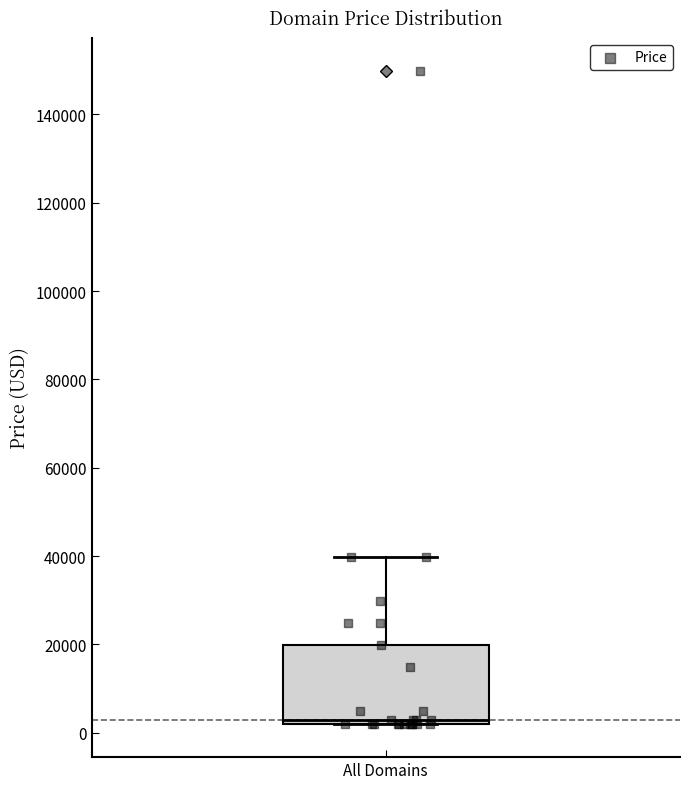

Transcribe this box plot: give where the median line is, the range the box spans, and where the two whiskers end, as read against the y-axis. The values are not printed on the chart, so give them approximately, as read against the axis.

median 2000 (just above the box's lower edge), box 2000 to 20000, whiskers 2000 to 40000